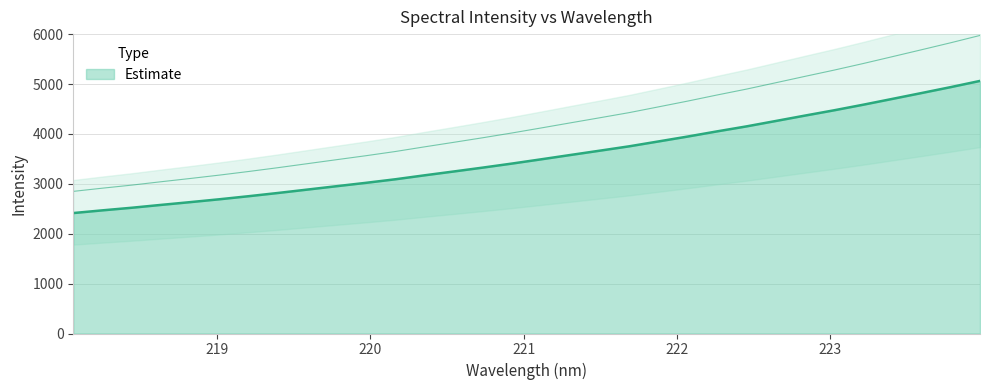

What is the value of the 17th point from the left?

3492.1